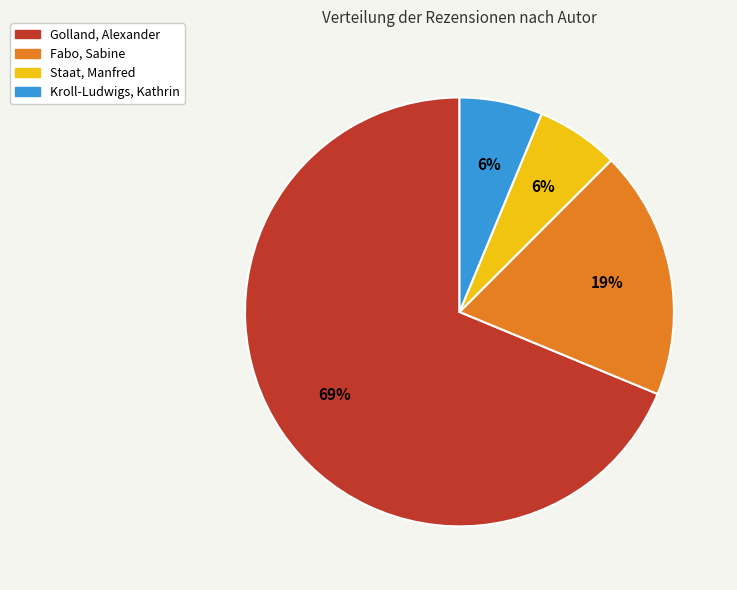

Do Golland, Alexander and Staat, Manfred together represent more than half of the pie?

Yes